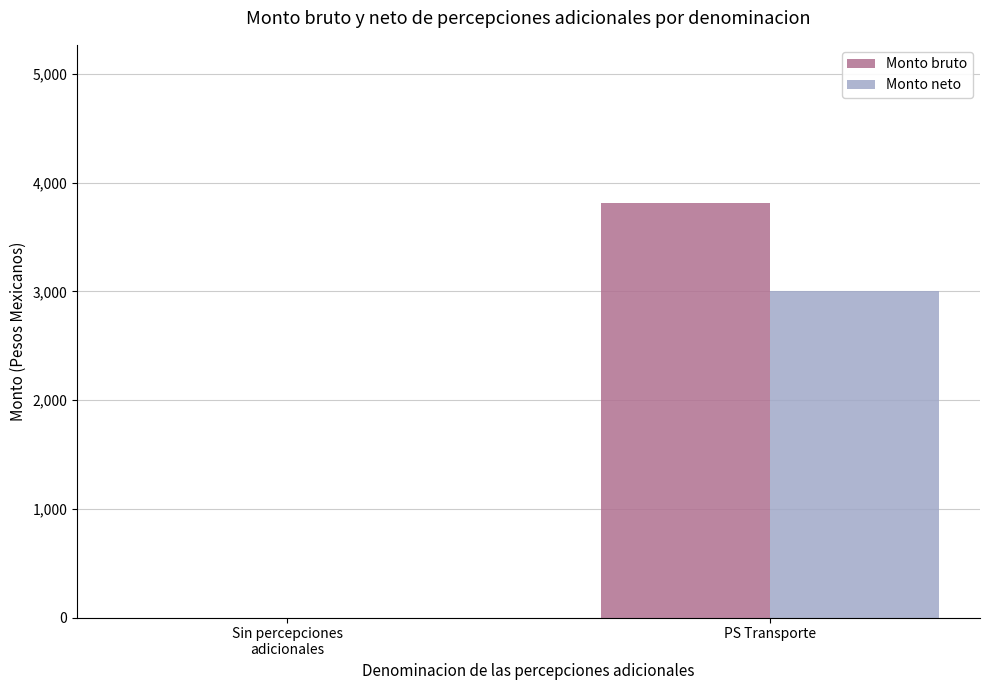

What is the average value of the Monto bruto series?

1907.4